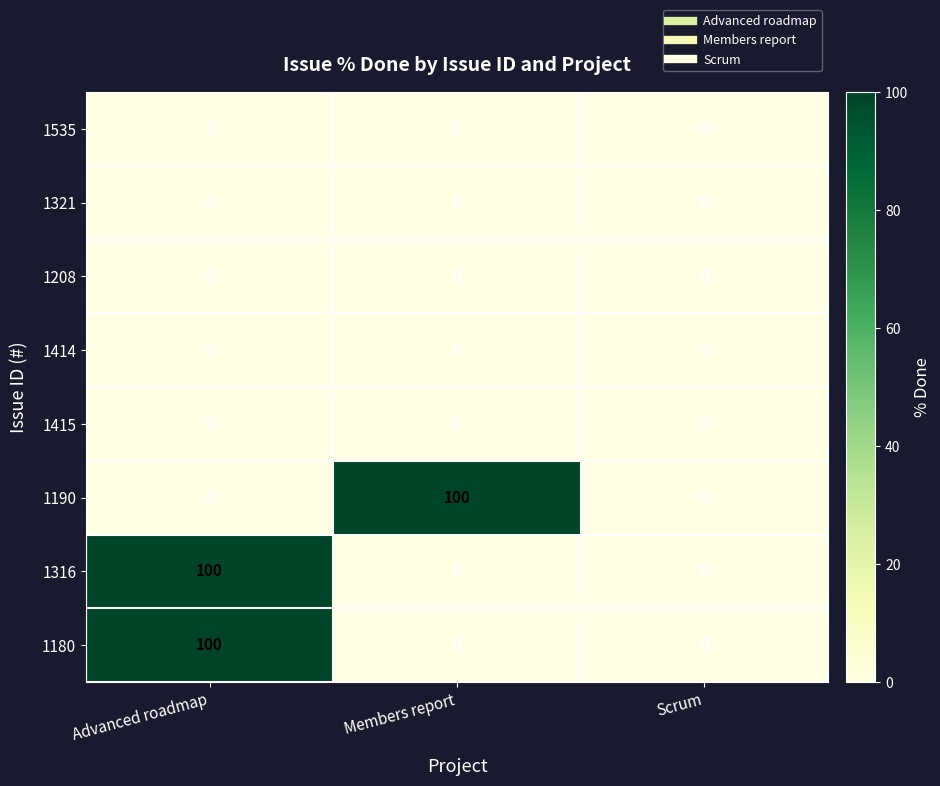

True or false: 1316 has a value of 156 at Advanced roadmap.

False